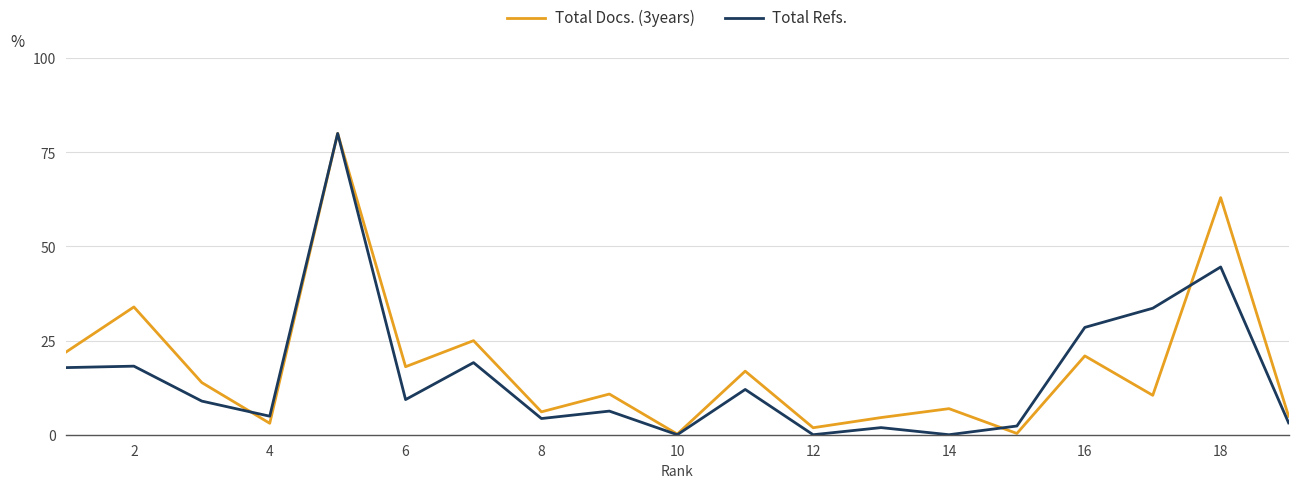

What is the highest value of the Total Refs. series?

80.0